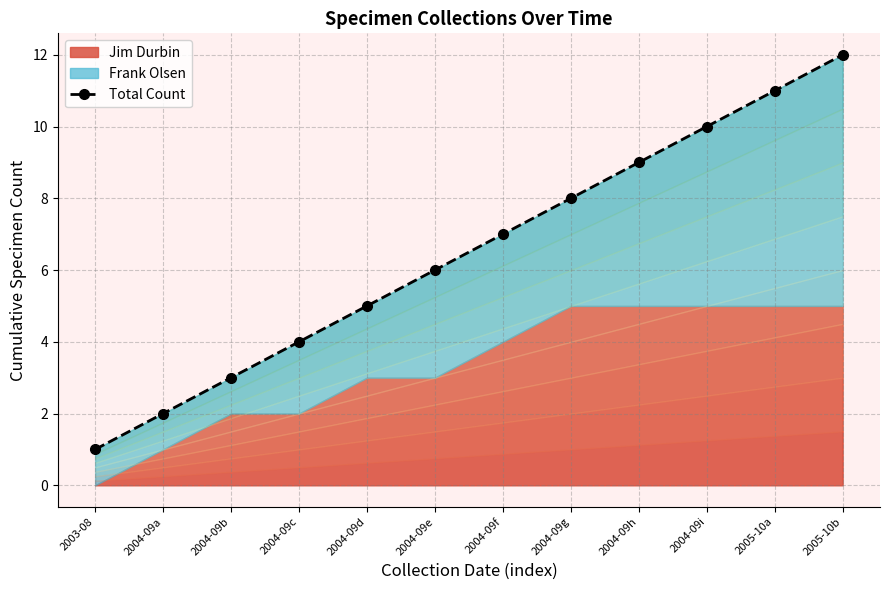

At which label does the data first exceed 7?

2004-09g